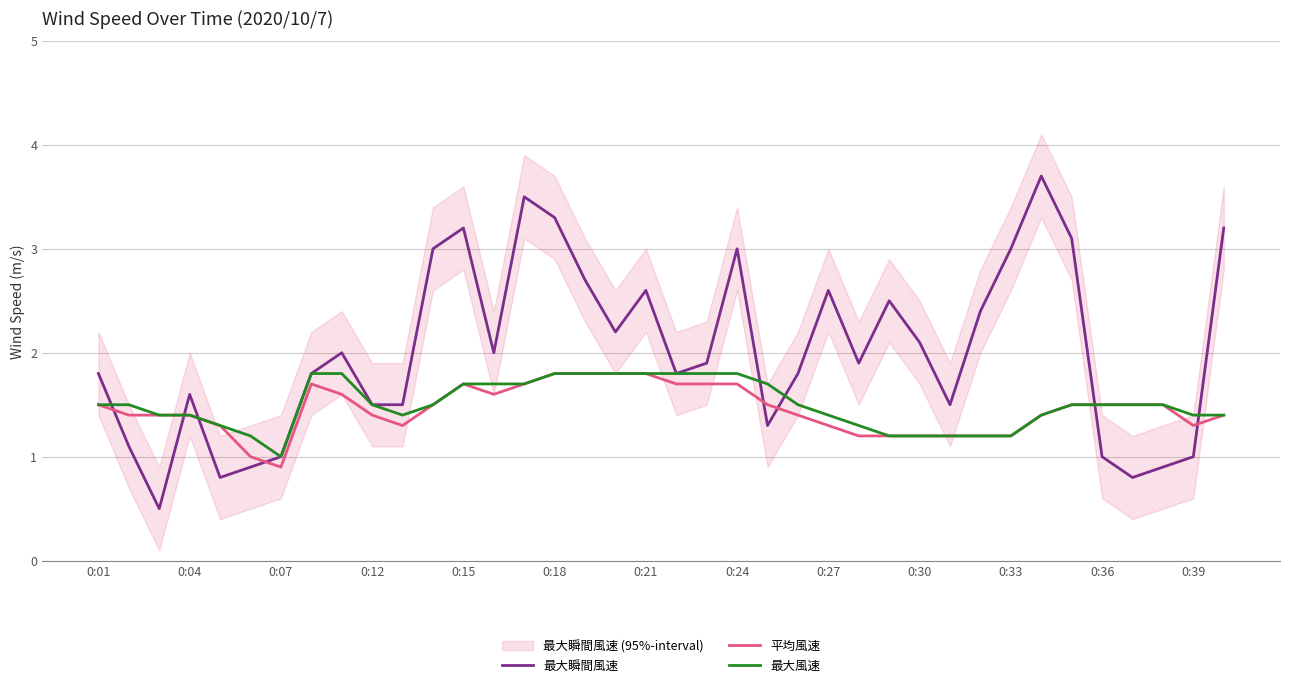

At which label does 最大風速 reach its minimum?

0:07